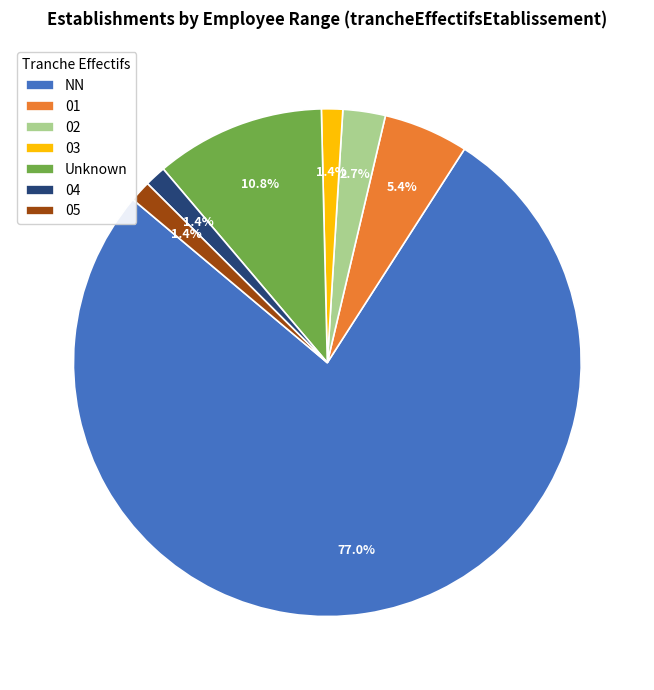

Approximately how many times larger is the value at 03 compared to 04?

1.0